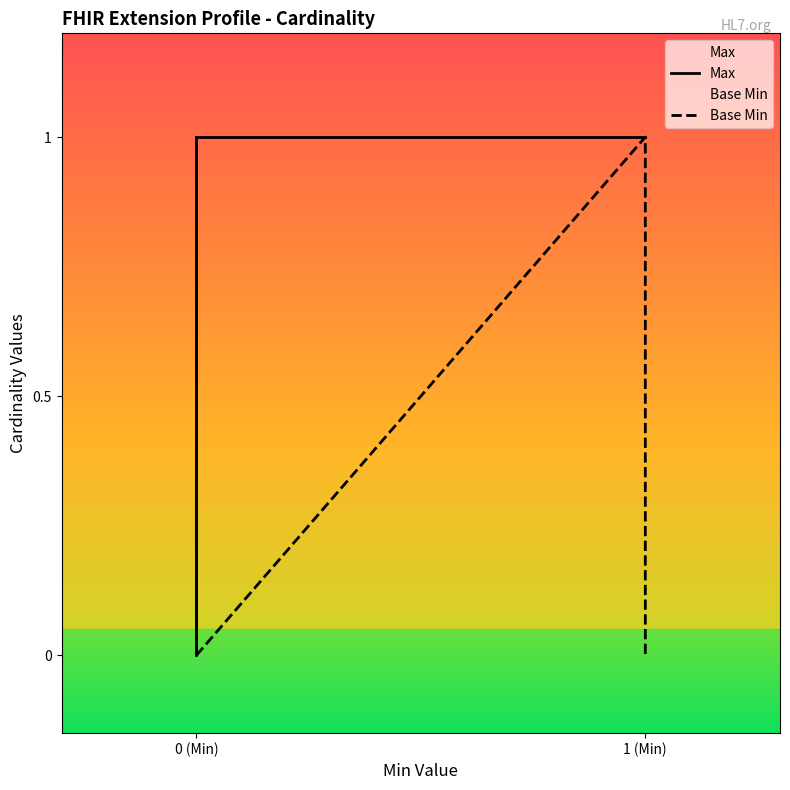

Does the chart have visible grid lines?

No